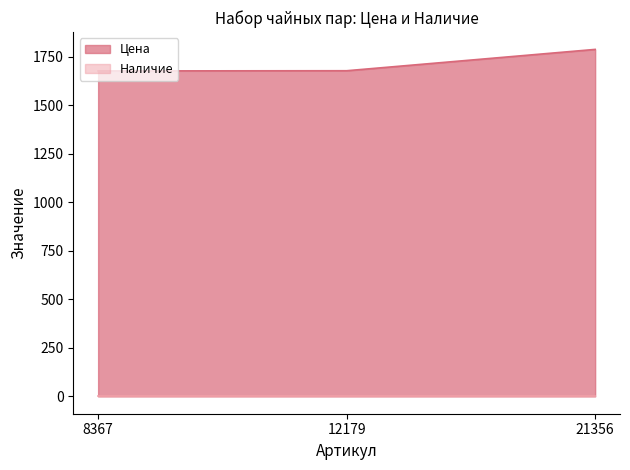

What is the value of the 3rd point from the left?

1789